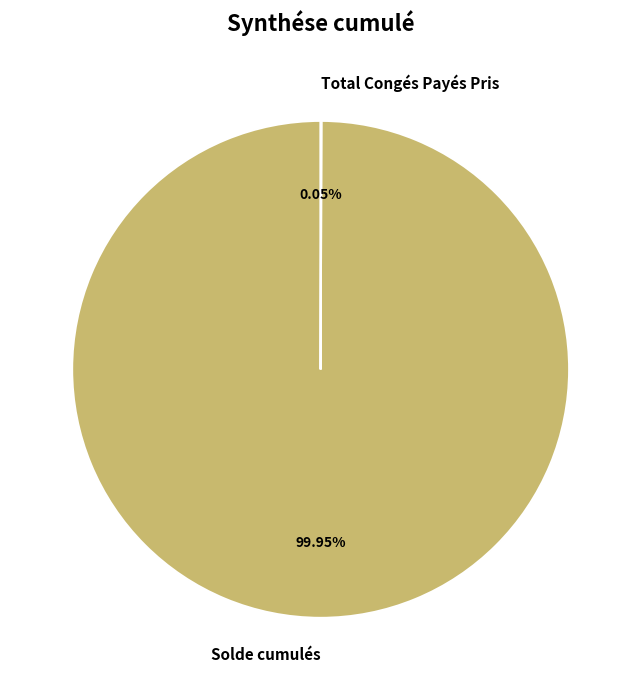

Which category has the biggest portion of the pie?

Solde cumulés